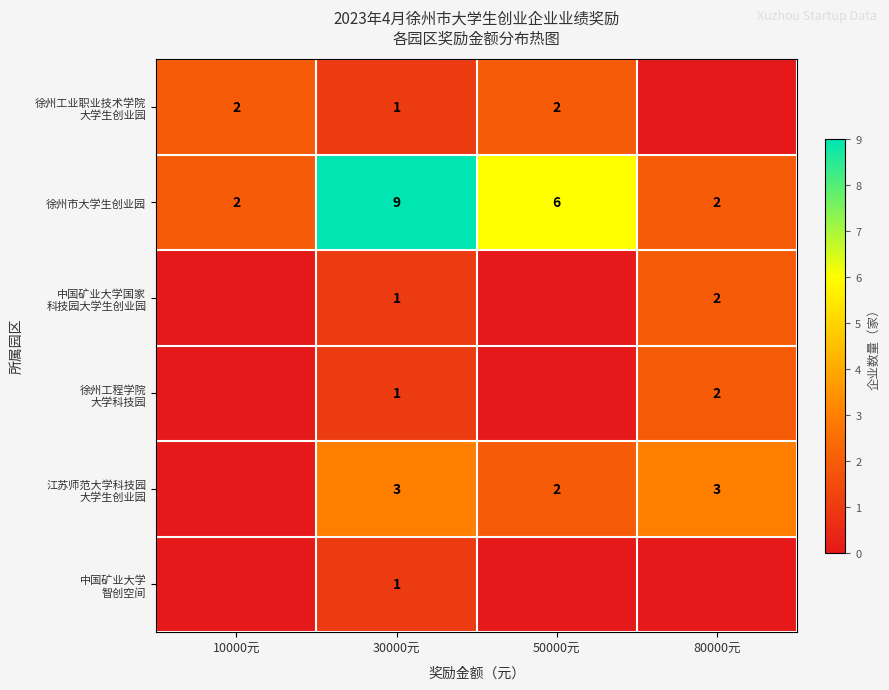

What is the spread (max minus min) of values at 30000元?

8